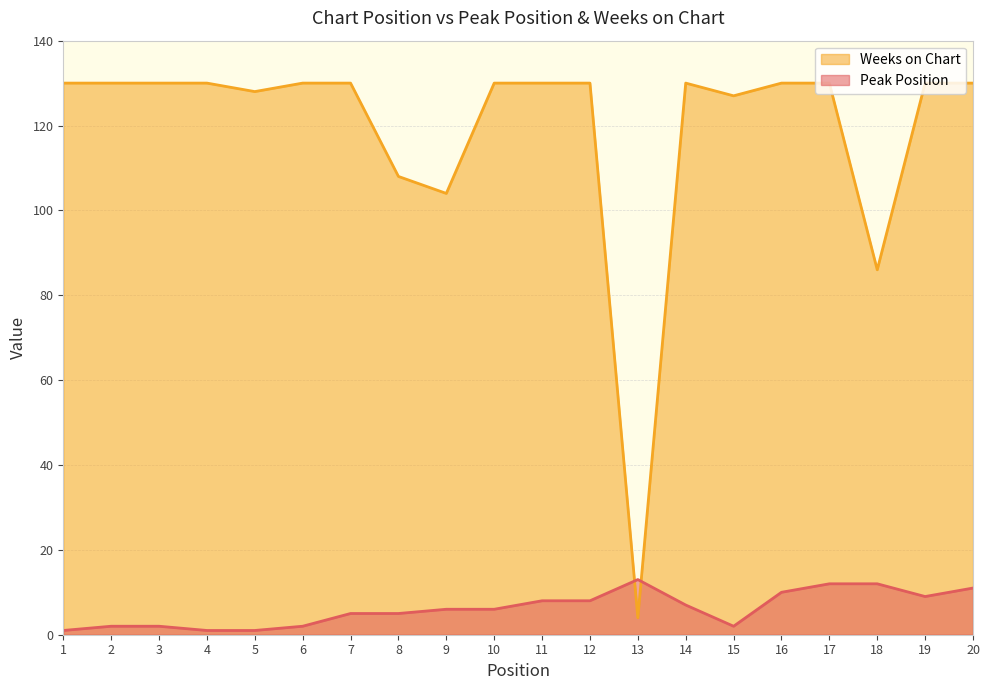

How many values in the Peak Position series exceed 6?

9